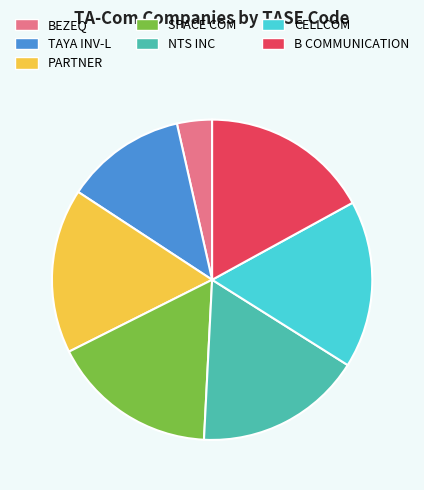

Is it true that BEZEQ is 4% of the pie?

True